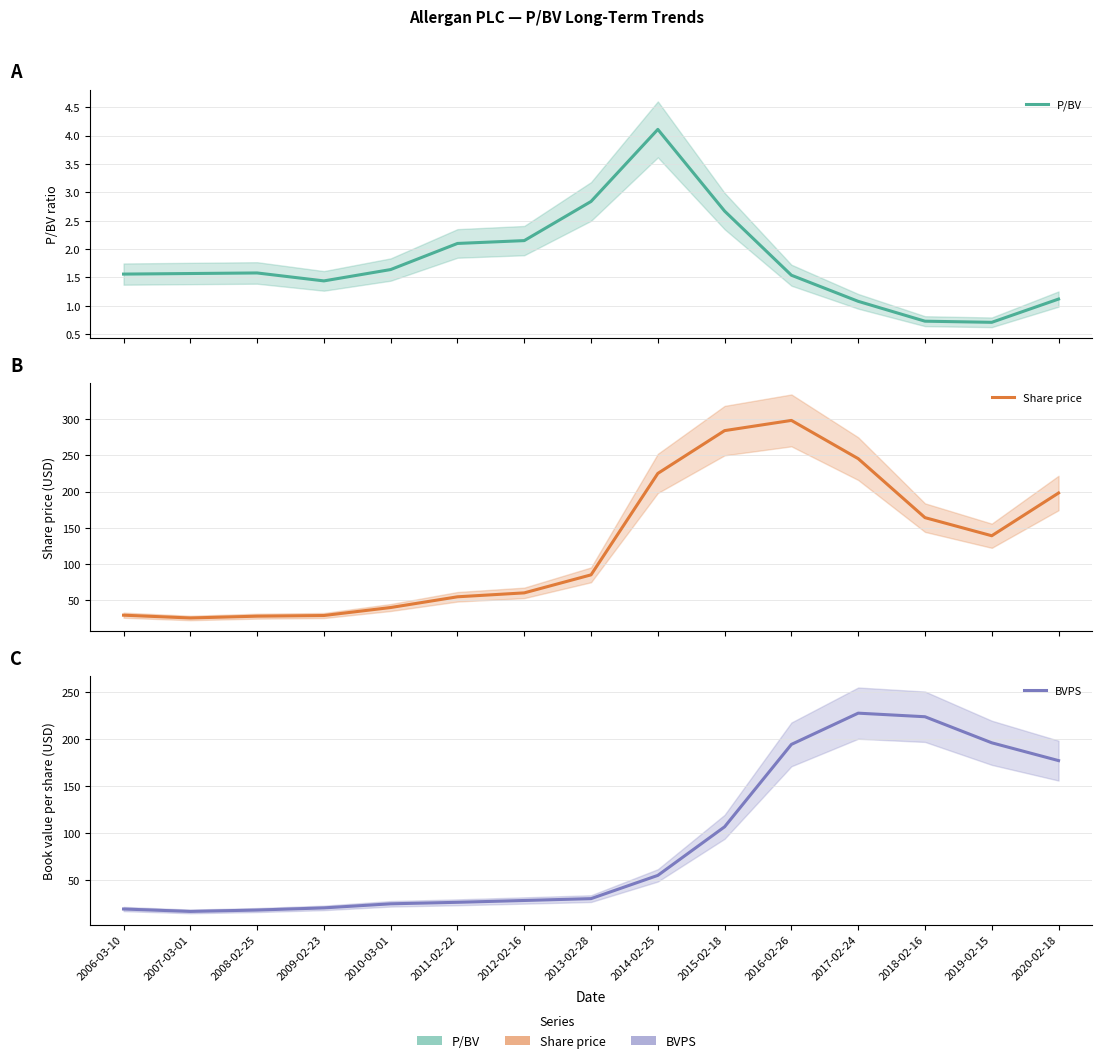

At how many categories does at least one series exceed 126?

7